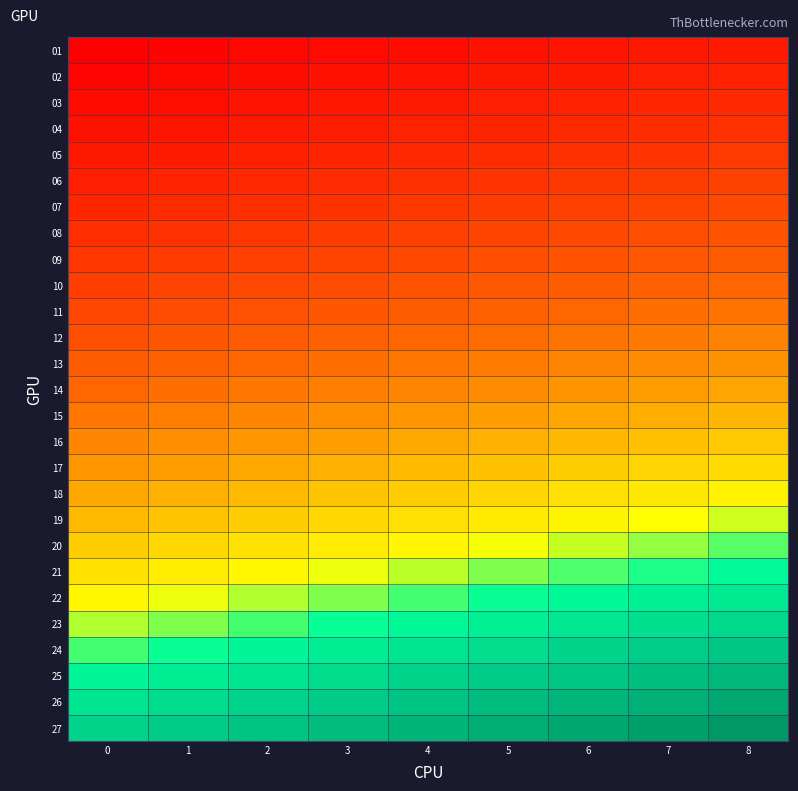

Reading left to right, transcribe all the data shown in this chart.

01: 0=2420.5	1=2481.1	2=2541.6	3=2602.1	4=2662.6	5=2723.1	6=2783.6	7=2844.1	8=2904.6
02: 0=2518.2	1=2581.2	2=2644.1	3=2707.1	4=2770.1	5=2833.0	6=2896.0	7=2958.9	8=3021.9
03: 0=2620.8	1=2686.3	2=2751.8	3=2817.4	4=2882.9	5=2948.4	6=3013.9	7=3079.4	8=3145.0
04: 0=2728.5	1=2796.7	2=2864.9	3=2933.2	4=3001.4	5=3069.6	6=3137.8	7=3206.0	8=3274.2
05: 0=2841.6	1=2912.7	2=2983.7	3=3054.7	4=3125.8	5=3196.8	6=3267.8	7=3338.9	8=3409.9
06: 0=2960.4	1=3034.4	2=3108.4	3=3182.4	4=3256.4	5=3330.4	6=3404.4	7=3478.4	8=3552.4
07: 0=3085.0	1=3162.2	2=3239.3	3=3316.4	4=3393.6	5=3470.7	6=3547.8	7=3624.9	8=3702.1
08: 0=3216.0	1=3296.4	2=3376.8	3=3457.2	4=3537.6	5=3618.0	6=3698.4	7=3778.8	8=3859.2
09: 0=3353.4	1=3437.3	2=3521.1	3=3604.9	4=3688.8	5=3772.6	6=3856.4	7=3940.3	8=4024.1
10: 0=3497.8	1=3585.2	2=3672.7	3=3760.1	4=3847.5	5=3935.0	6=4022.4	7=4109.9	8=4197.3
11: 0=3649.3	1=3740.6	2=3831.8	3=3923.0	4=4014.3	5=4105.5	6=4196.7	7=4288.0	8=4379.2
12: 0=3808.5	1=3903.7	2=3998.9	3=4094.1	4=4189.3	5=4284.5	6=4379.7	7=4474.9	8=4570.1
13: 0=3996.5	1=4096.4	2=4196.3	3=4296.2	4=4396.1	5=4496.0	6=4595.9	7=4695.8	8=4795.8
14: 0=4193.9	1=4298.7	2=4403.6	3=4508.4	4=4613.2	5=4718.1	6=4822.9	7=4927.8	8=5032.6
15: 0=4401.1	1=4511.2	2=4621.2	3=4731.2	4=4841.2	5=4951.3	6=5061.3	7=5171.3	8=5281.4
16: 0=4618.8	1=4734.2	2=4849.7	3=4965.2	4=5080.6	5=5196.1	6=5311.6	7=5427.1	8=5542.5
17: 0=4847.3	1=4968.5	2=5089.6	3=5210.8	4=5332.0	5=5453.2	6=5574.4	7=5695.6	8=5816.7
18: 0=5087.2	1=5214.4	2=5341.6	3=5468.8	4=5595.9	5=5723.1	6=5850.3	7=5977.5	8=6104.7
19: 0=5339.2	1=5472.6	2=5606.1	3=5739.6	4=5873.1	5=6006.6	6=6140.1	7=6273.5	8=6407.0
20: 0=5603.7	1=5743.8	2=5883.9	3=6024.0	4=6164.1	5=6304.2	6=6444.3	7=6584.4	8=6724.4
21: 0=5881.5	1=6028.5	2=6175.6	3=6322.6	4=6469.6	5=6616.7	6=6763.7	7=6910.7	8=7057.8
22: 0=6173.1	1=6327.4	2=6481.8	3=6636.1	4=6790.4	5=6944.8	6=7099.1	7=7253.4	8=7407.8
23: 0=6479.4	1=6641.3	2=6803.3	3=6965.3	4=7127.3	5=7289.3	6=7451.3	7=7613.2	8=7775.2
24: 0=6800.9	1=6970.9	2=7140.9	3=7311.0	4=7481.0	5=7651.0	6=7821.0	7=7991.1	8=8161.1
25: 0=7138.5	1=7317.0	2=7495.4	3=7673.9	4=7852.4	5=8030.8	6=8209.3	7=8387.8	8=8566.2
26: 0=7493.0	1=7680.4	2=7867.7	3=8055.0	4=8242.3	5=8429.7	6=8617.0	7=8804.3	8=8991.6
27: 0=7865.3	1=8061.9	2=8258.5	3=8455.2	4=8651.8	5=8848.4	6=9045.1	7=9241.7	8=9438.3